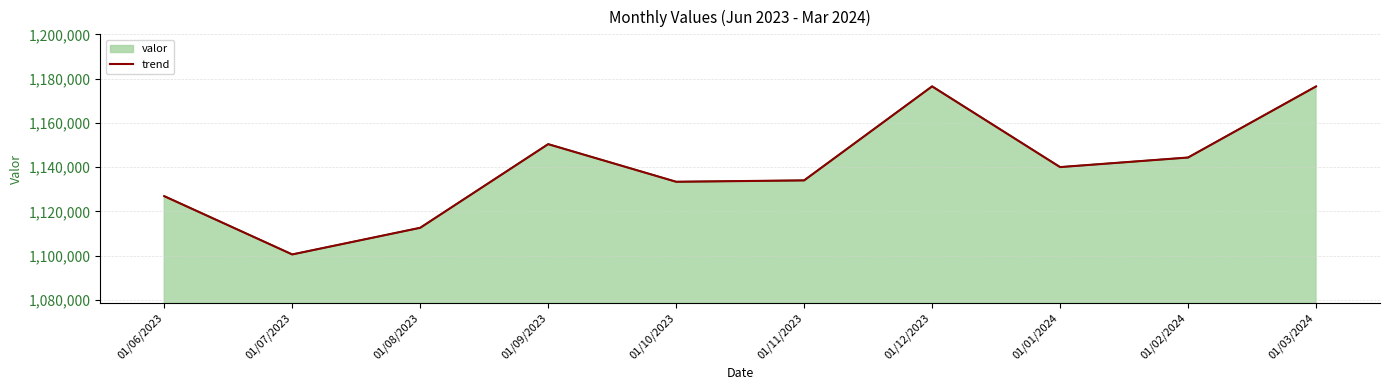

Which has a higher value, 01/06/2023 or 01/07/2023?

01/06/2023